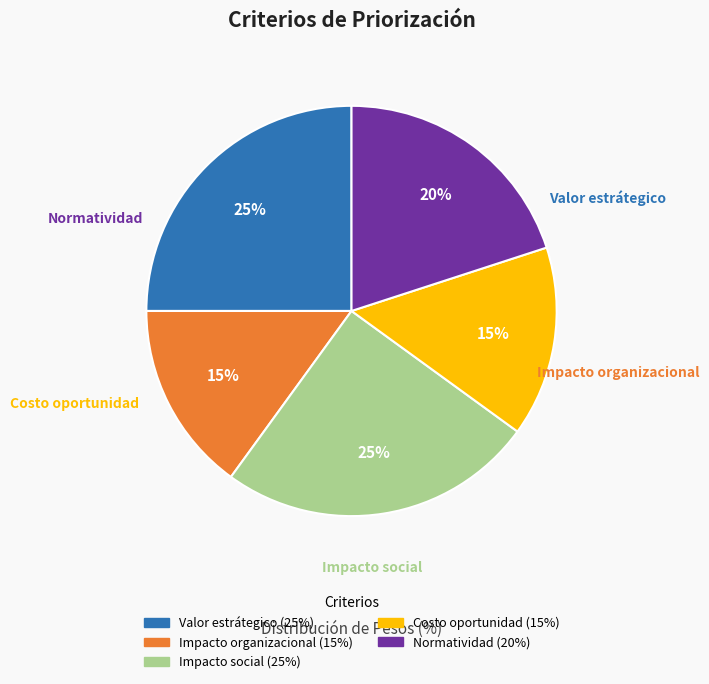

To the nearest percent, what is the difference between the Costo oportunidad and Valor estrátegico slice percentages?

10%